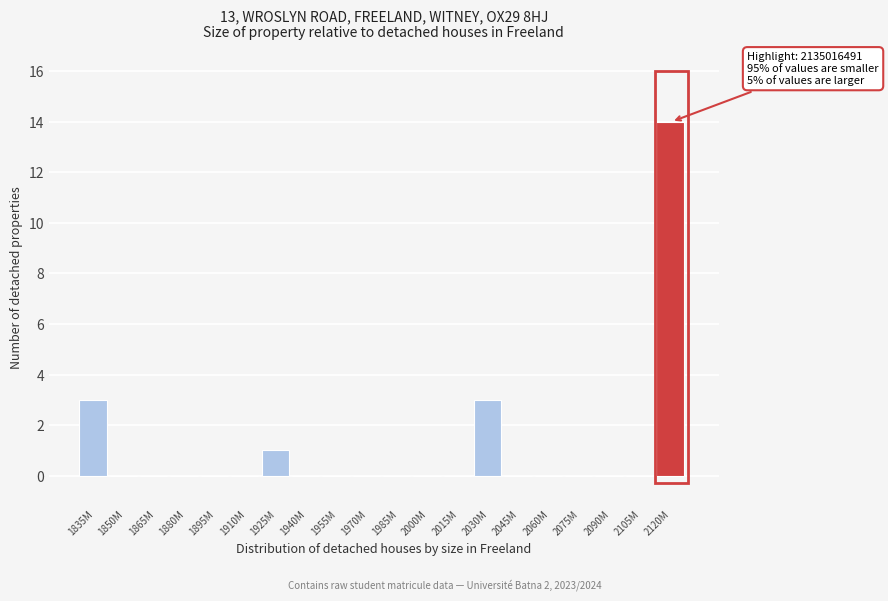

Reading left to right, transcribe all the data shown in this chart.

1835M=3	1850M=0	1865M=0	1880M=0	1895M=0	1910M=0	1925M=1	1940M=0	1955M=0	1970M=0	1985M=0	2000M=0	2015M=0	2030M=3	2045M=0	2060M=0	2075M=0	2090M=0	2105M=0	2120M=14